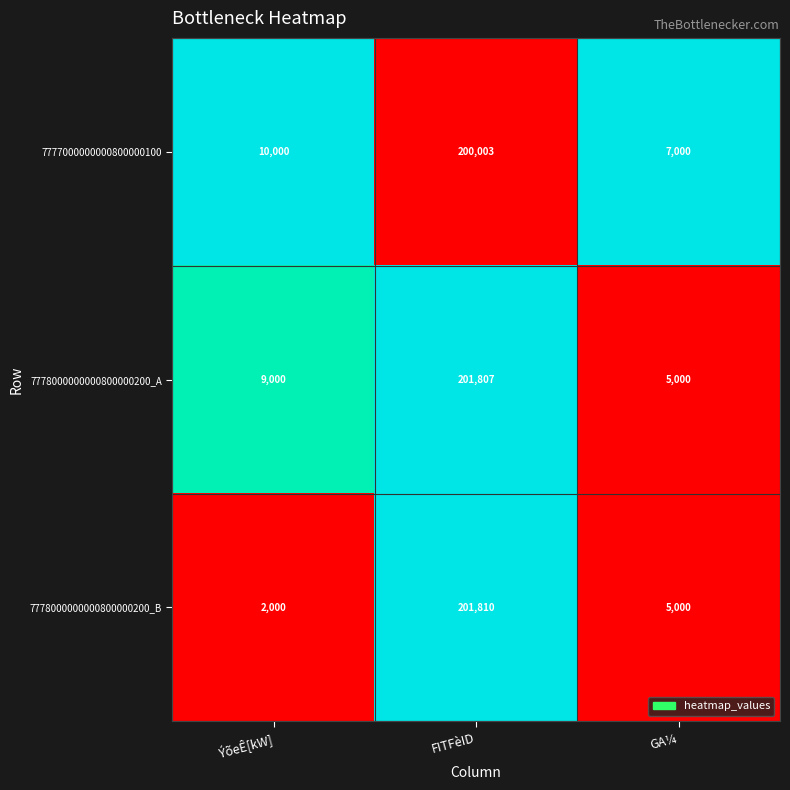

Reading left to right, extract all data points from this chart.

7777000000000800000100: ÝõeÊ[kW]=10000	FITFèID=200003	GA¼=7000
7778000000000800000200_A: ÝõeÊ[kW]=9000	FITFèID=201807	GA¼=5000
7778000000000800000200_B: ÝõeÊ[kW]=2000	FITFèID=201810	GA¼=5000